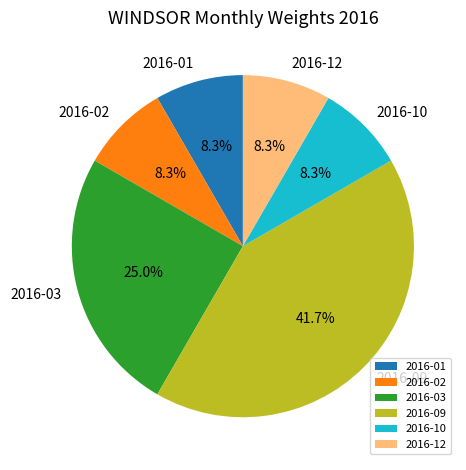

What portion of the pie excludes 2016-12?

91.7%